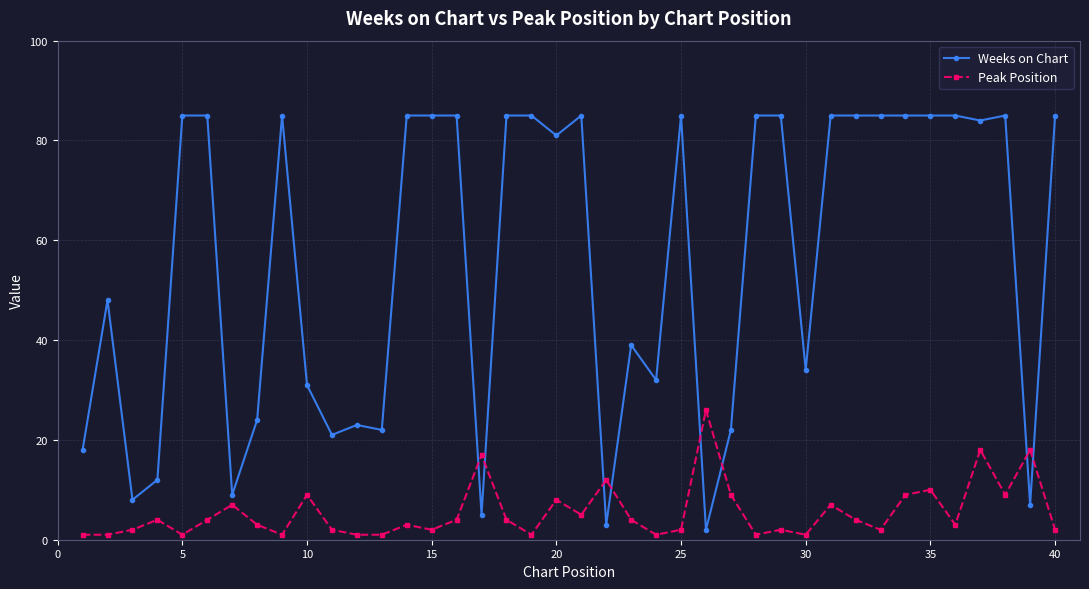

What is the maximum value shown in the chart?

85